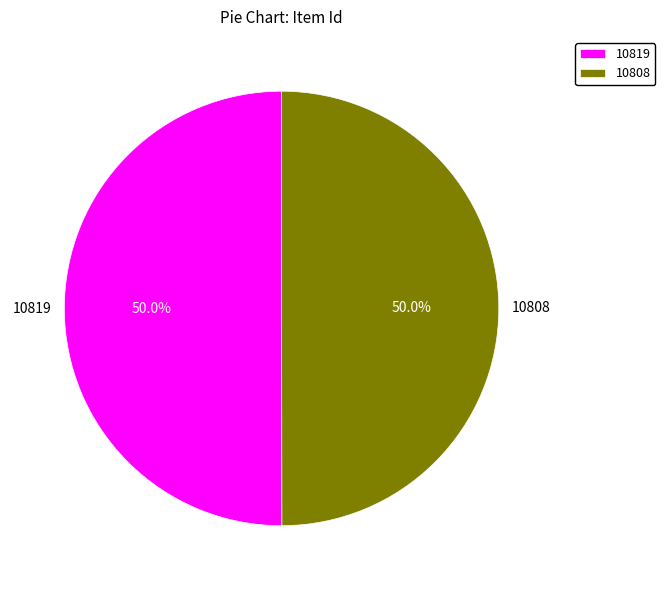

What is the ratio of the value at 10819 to the value at 10808?

1.0